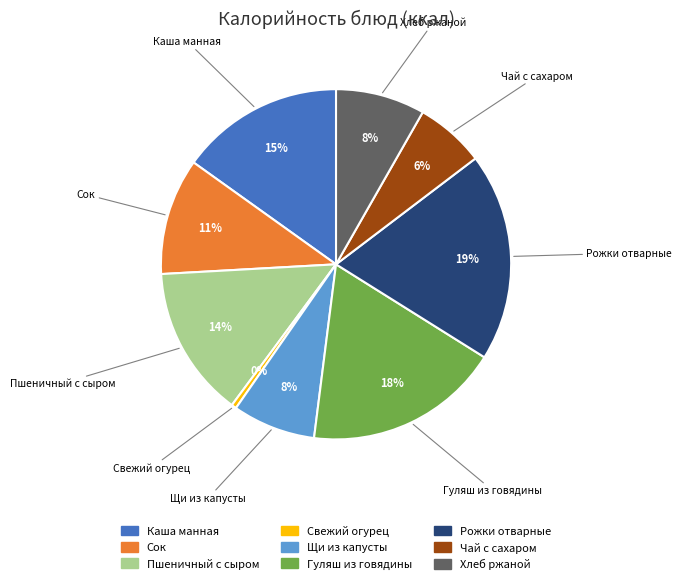

Is there any slice that represents more than half of the pie?

No